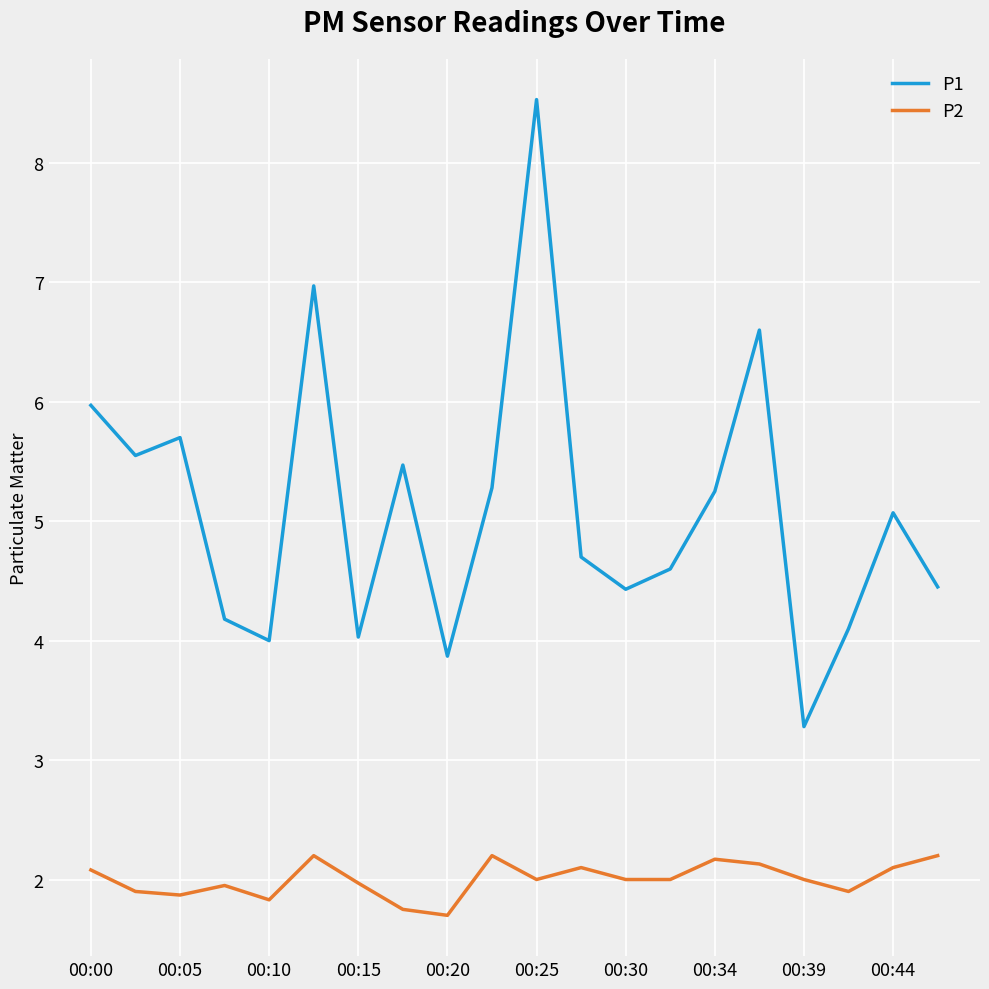

Which series has the largest total across all categories?

P1